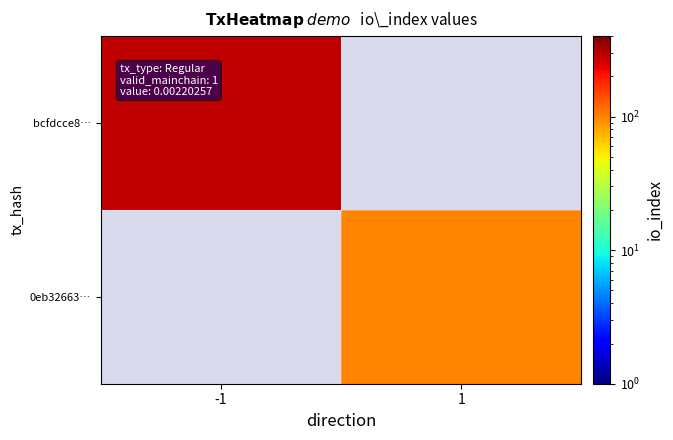

List the series in order of their peak value, highest first.

bcfdcce8…, 0eb32663…